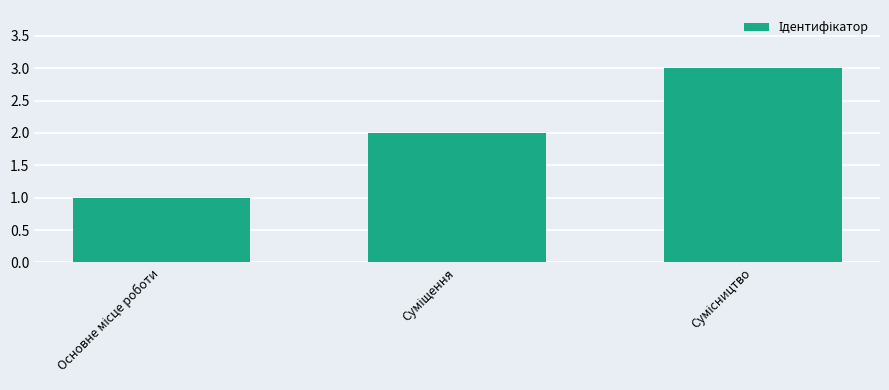

What is the greatest value displayed?

3